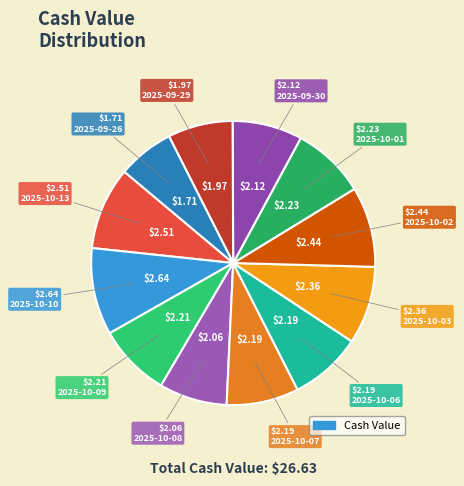

How many slices are in this pie chart?

12